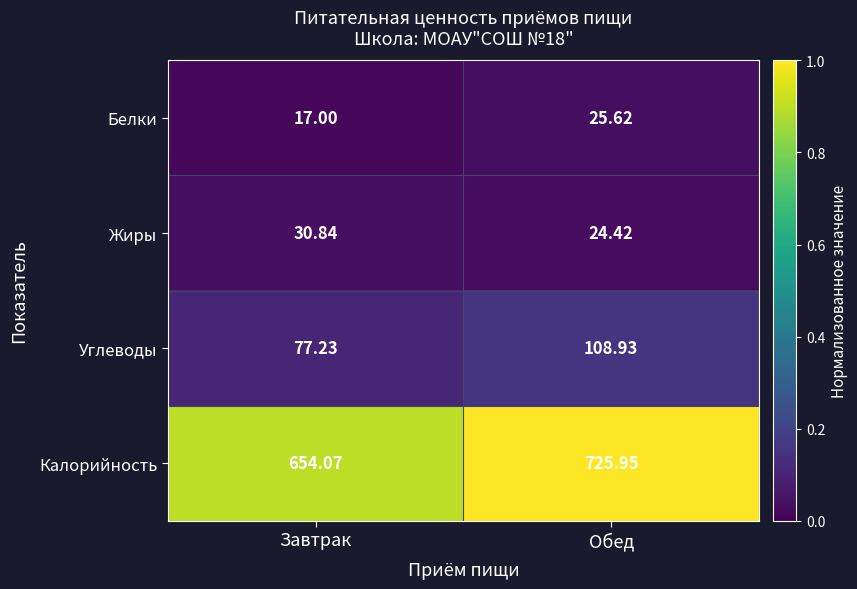

What is the maximum value shown in the chart?

726.0